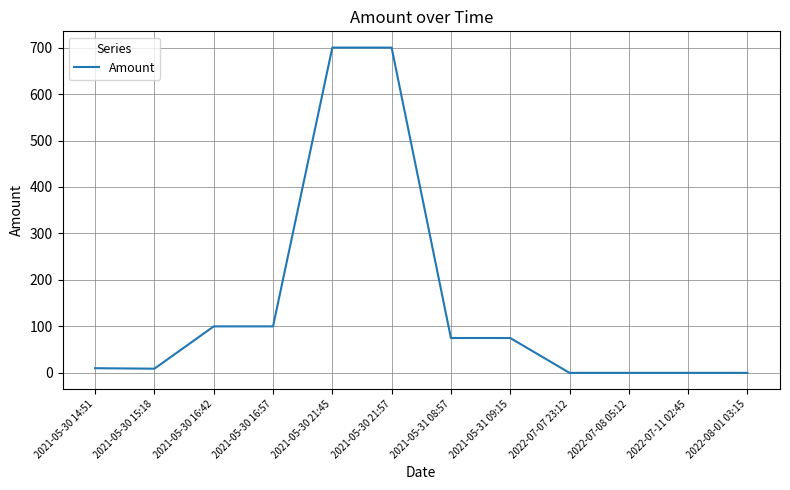

What is the change in value from 2021-05-30 15:18 to 2022-07-11 02:45?

-9.0